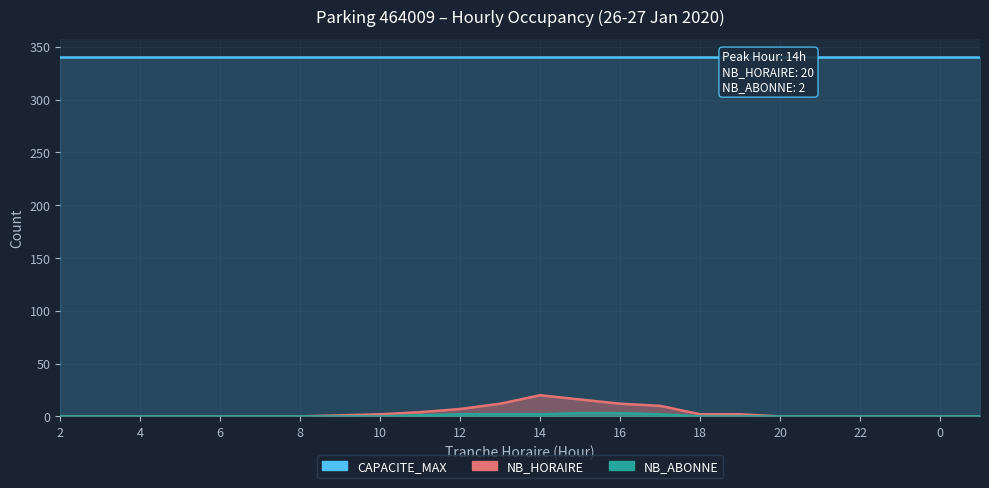

Is the value of NB_ABONNE at 5 greater than the value of NB_HORAIRE at 3?

No